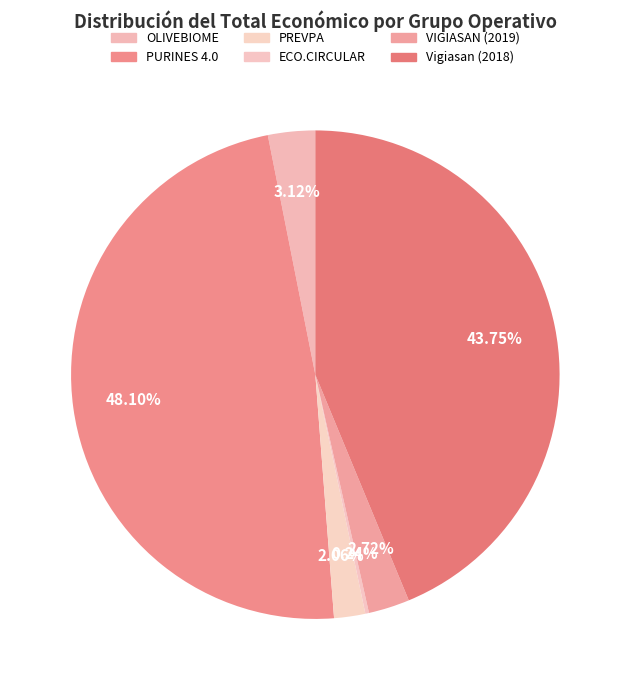

True or false: PREVPA accounts for 2% of the total.

True